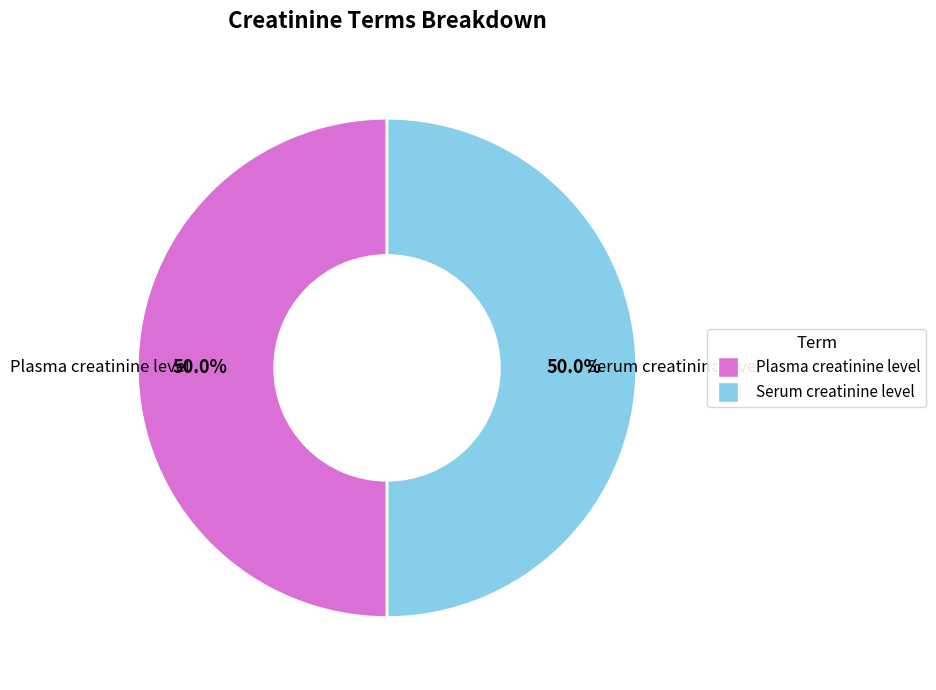

Count the number of slices in the pie.

2